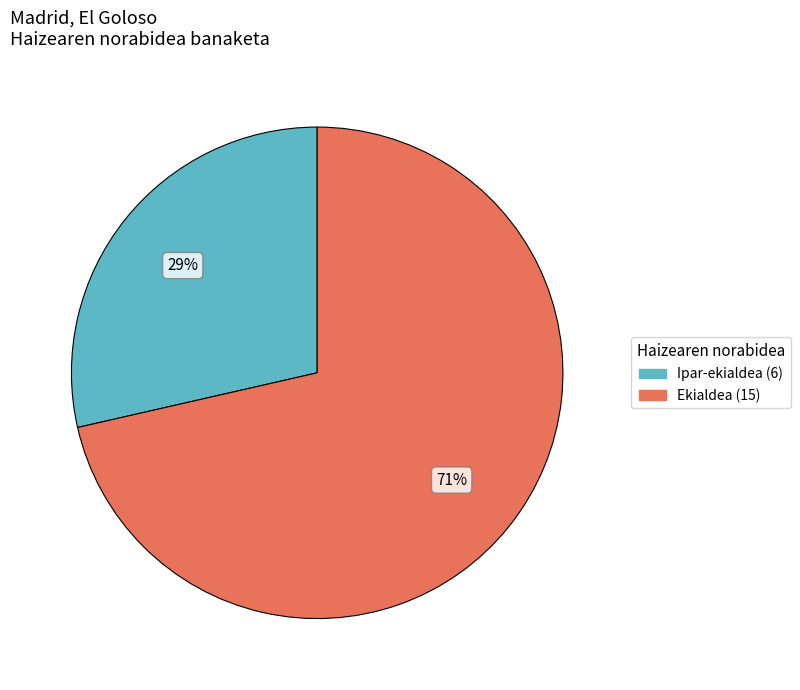

To the nearest percent, what is the average slice percentage?

50%